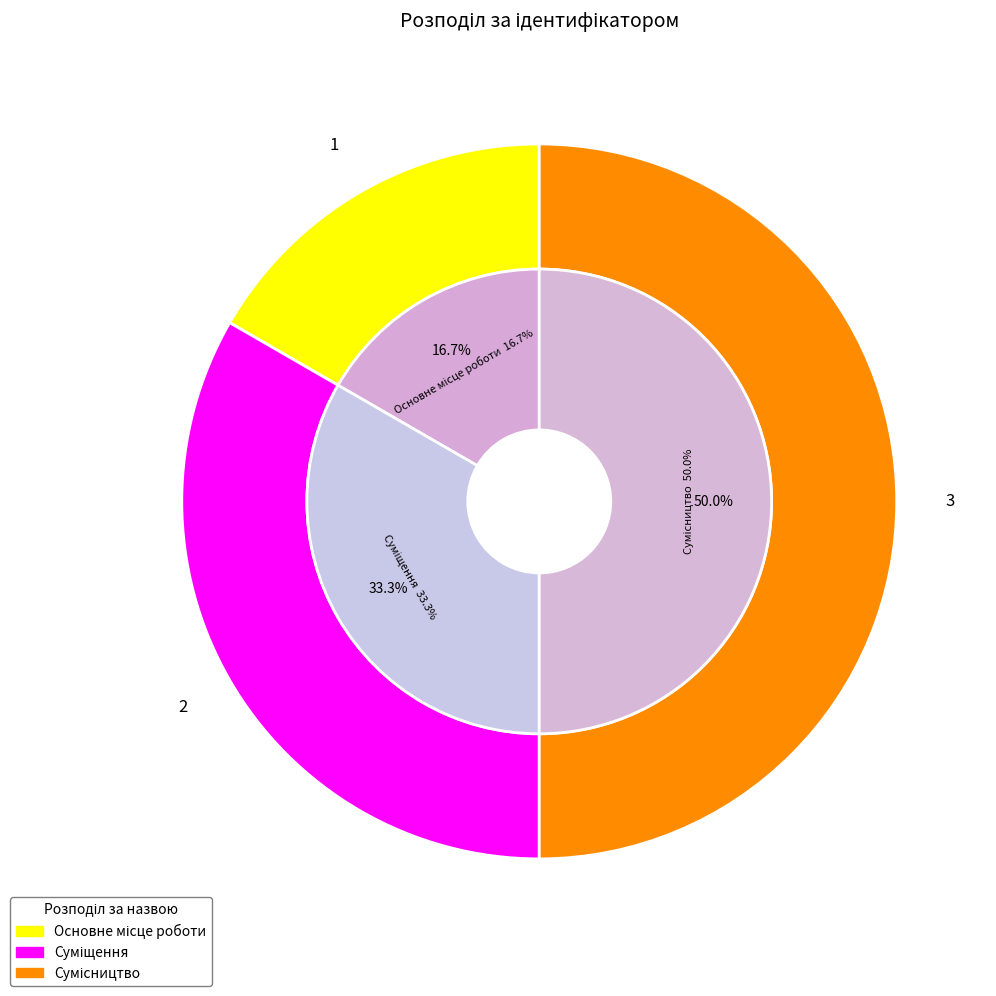

What is the total percentage of Сумісництво and Суміщення?

83.3%